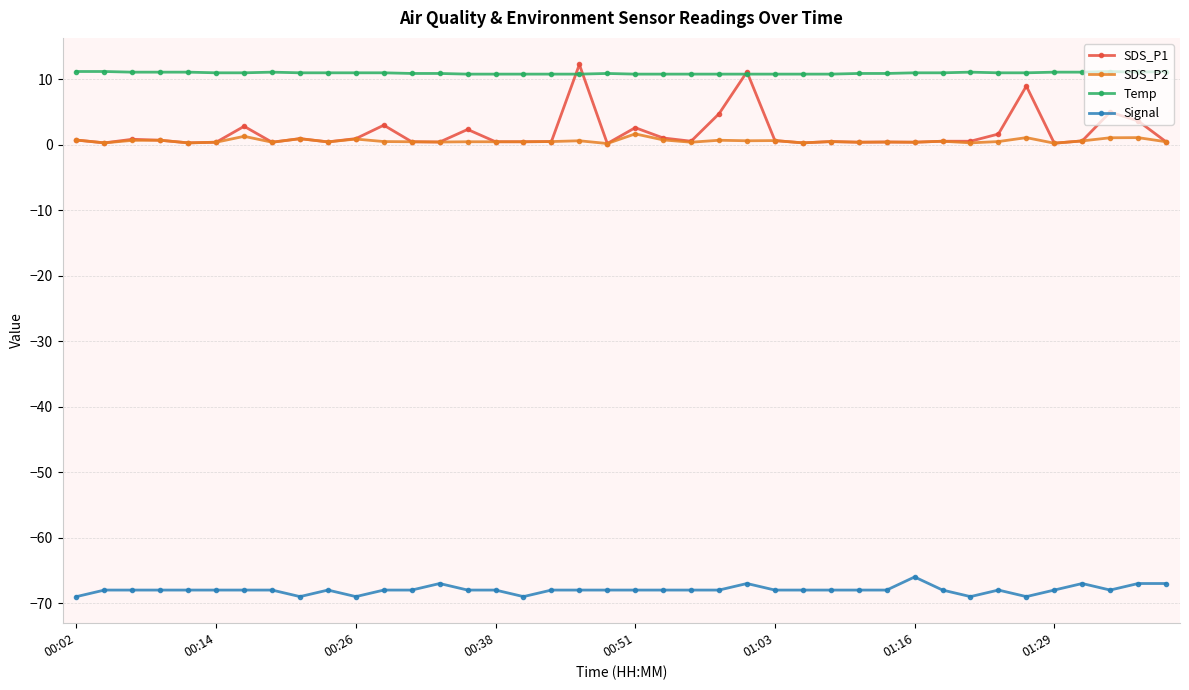

What is the minimum value shown in the chart?

-69.0